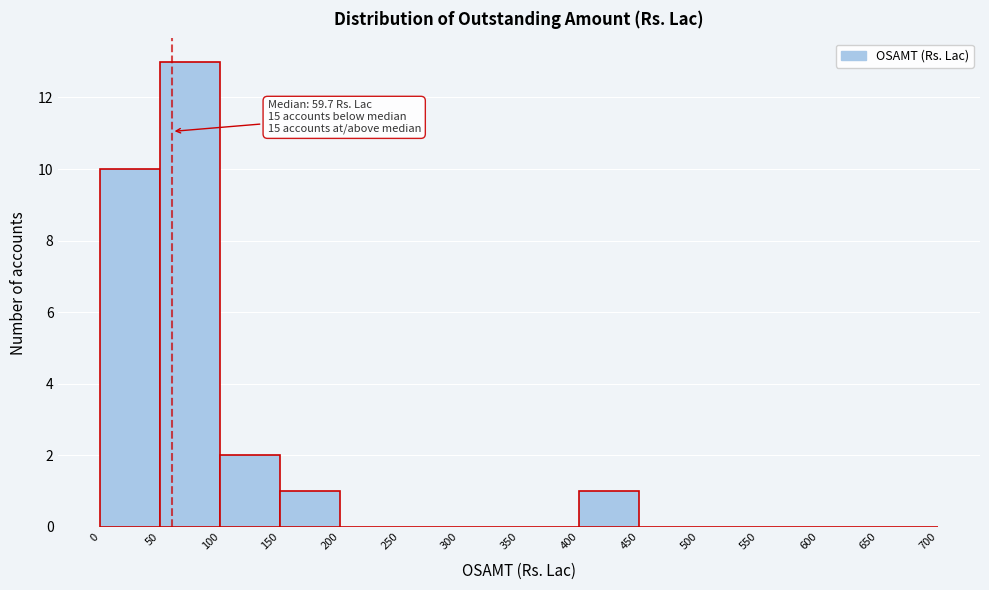

Which range on the x-axis has the tallest bar?

50 to 100